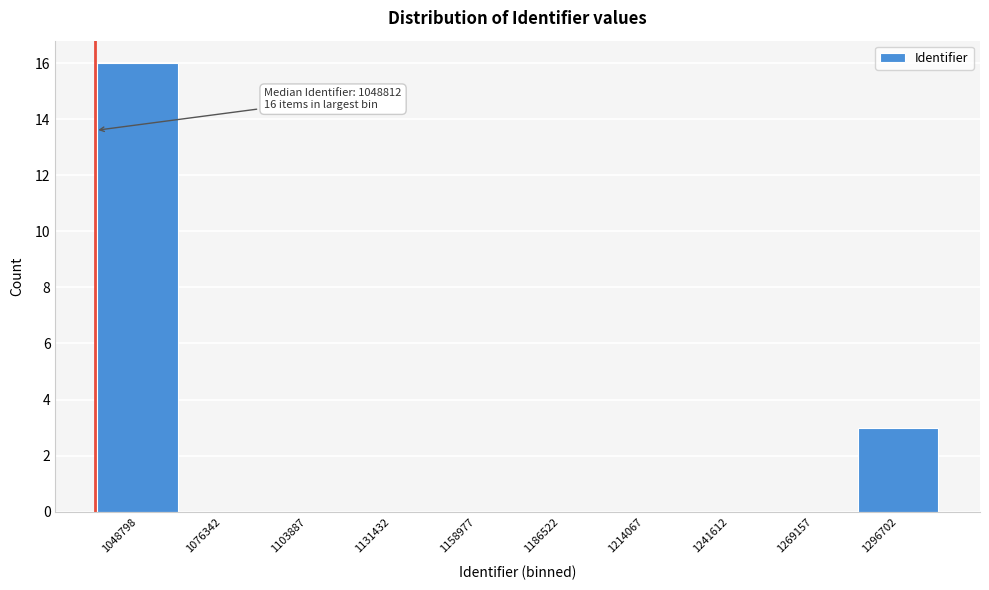

Reading left to right, what are all the values shown in this chart?

1048798=16	1076342=0	1103887=0	1131432=0	1158977=0	1186522=0	1214067=0	1241612=0	1269157=0	1296702=3